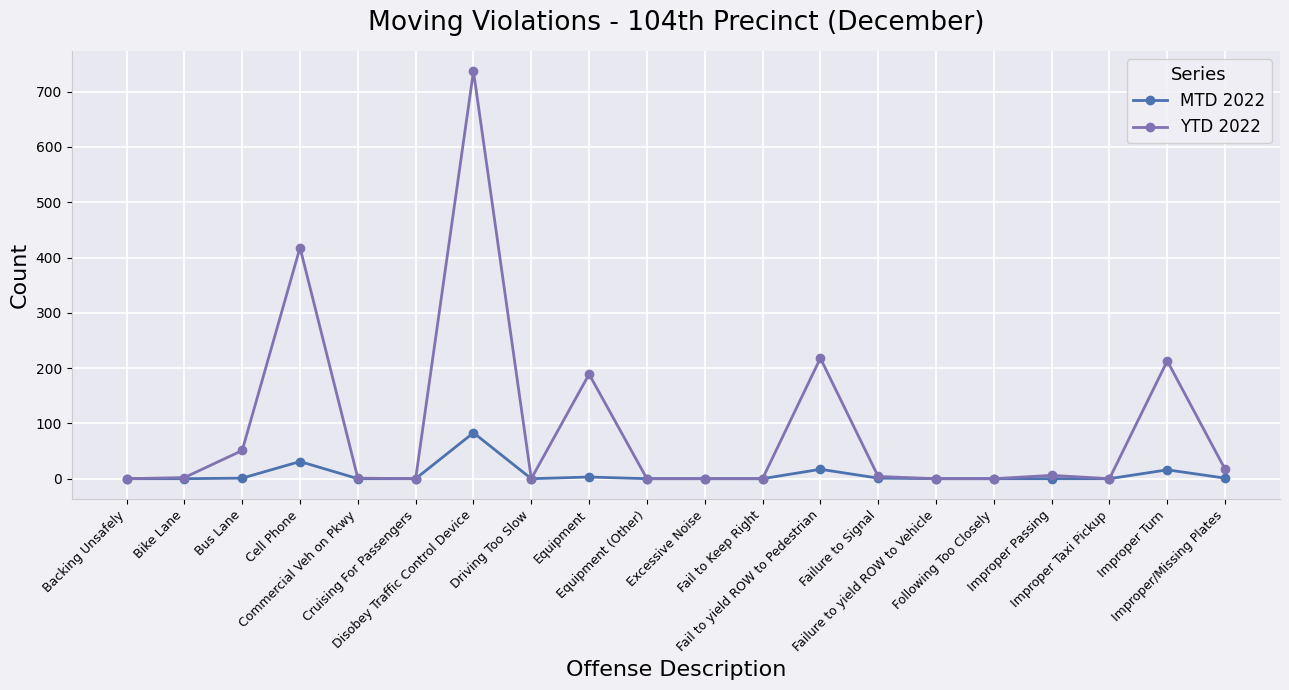

Where is YTD 2022 nearest to the value 368?

Cell Phone